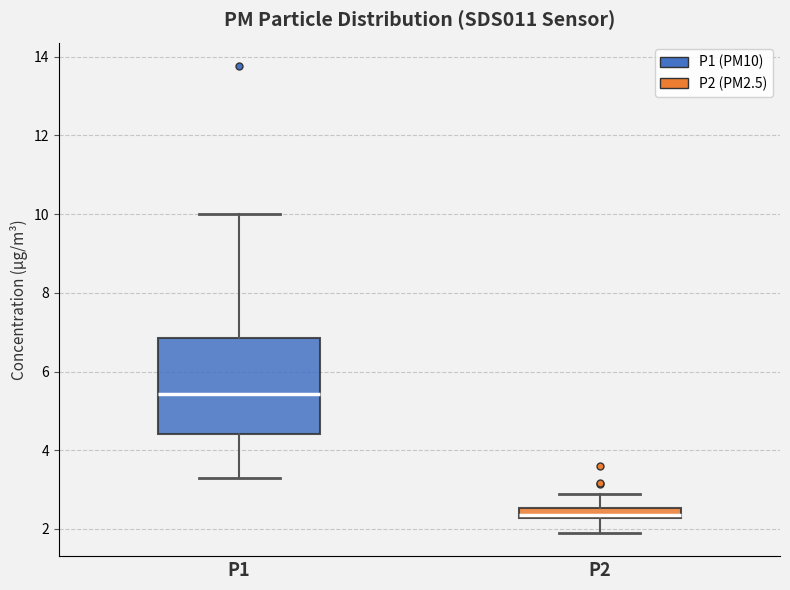

Which box's median line is the highest?

P1